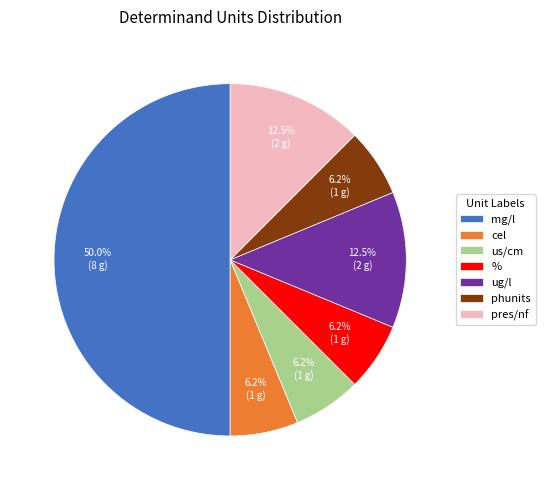

Is the sum of cel and us/cm greater than half?

No